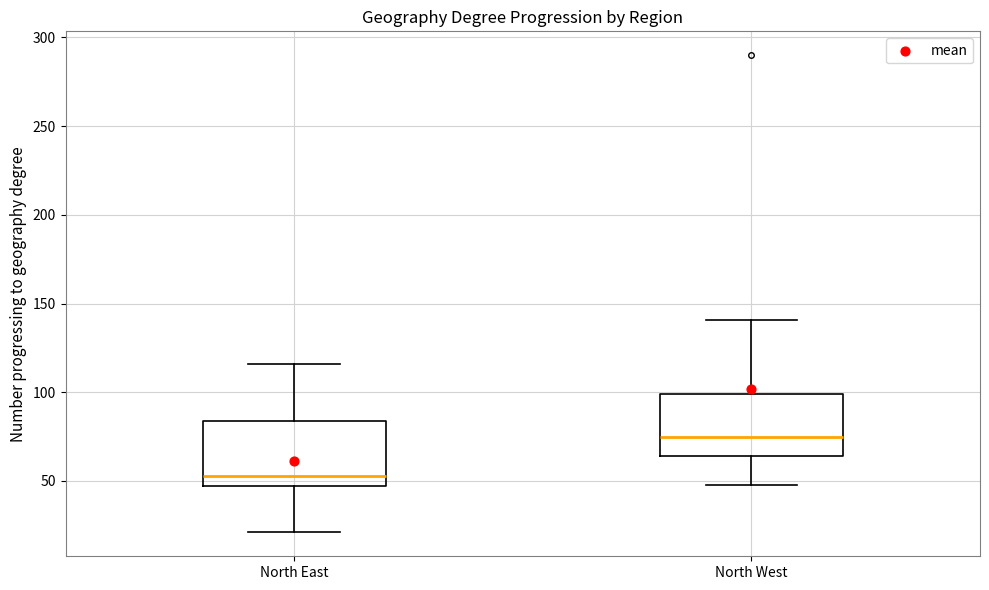

Reading left to right, transcribe this box plot: for each box, give where its median line is, the range the box spans, and where its two whiskers end, as read against the y-axis. The values are not printed on the chart, so give them approximately, as read against the axis.

North East: median 55, box 45 to 85, whiskers 20 to 115
North West: median 75, box 65 to 100, whiskers 50 to 140